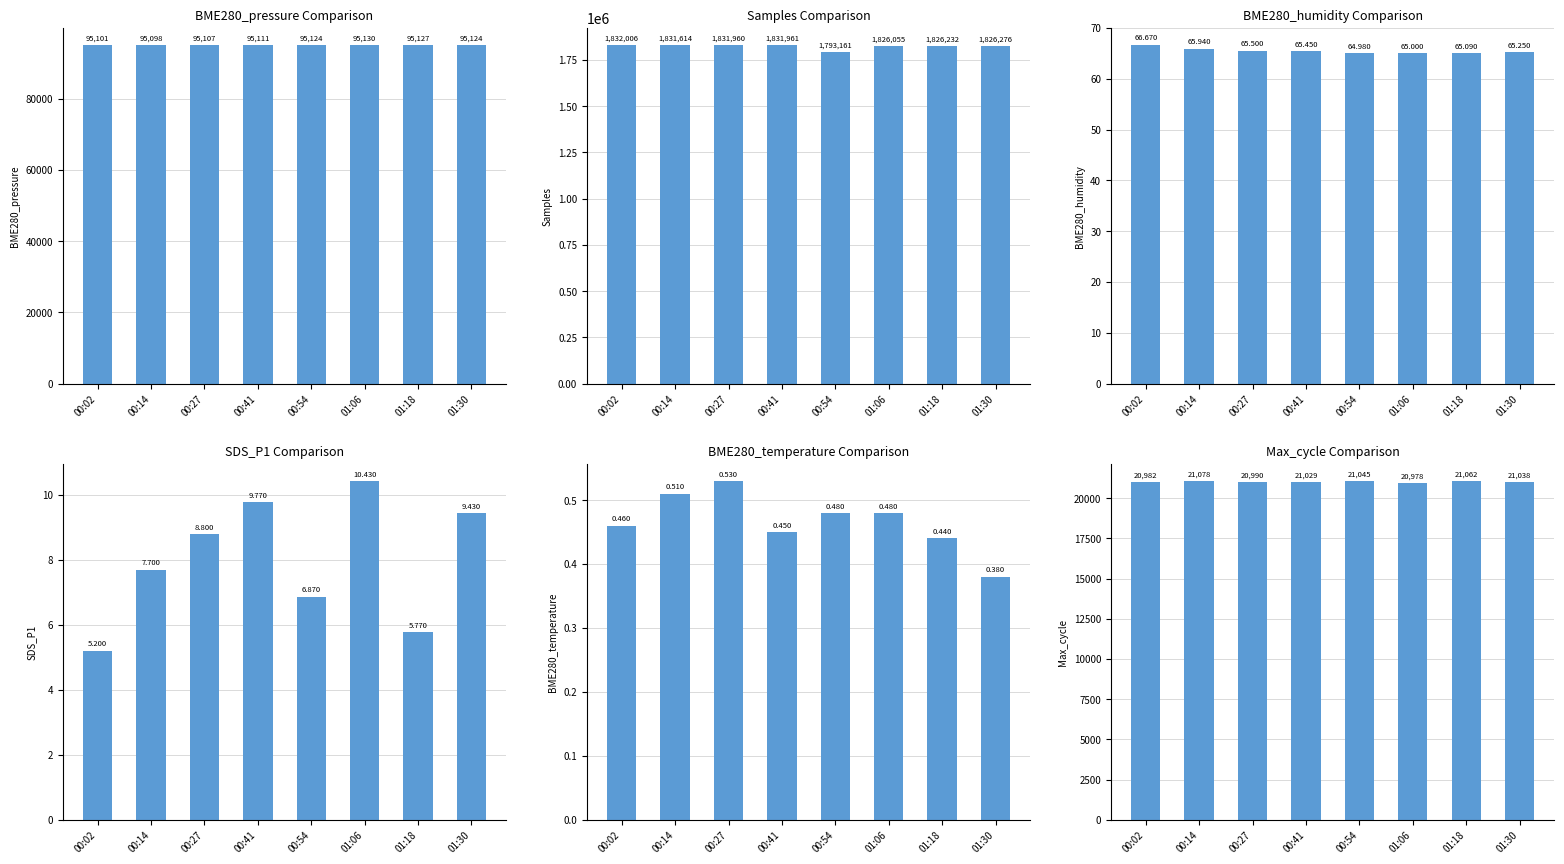

True or false: BME280_humidity has a value of 65.0 at 01:06.

True